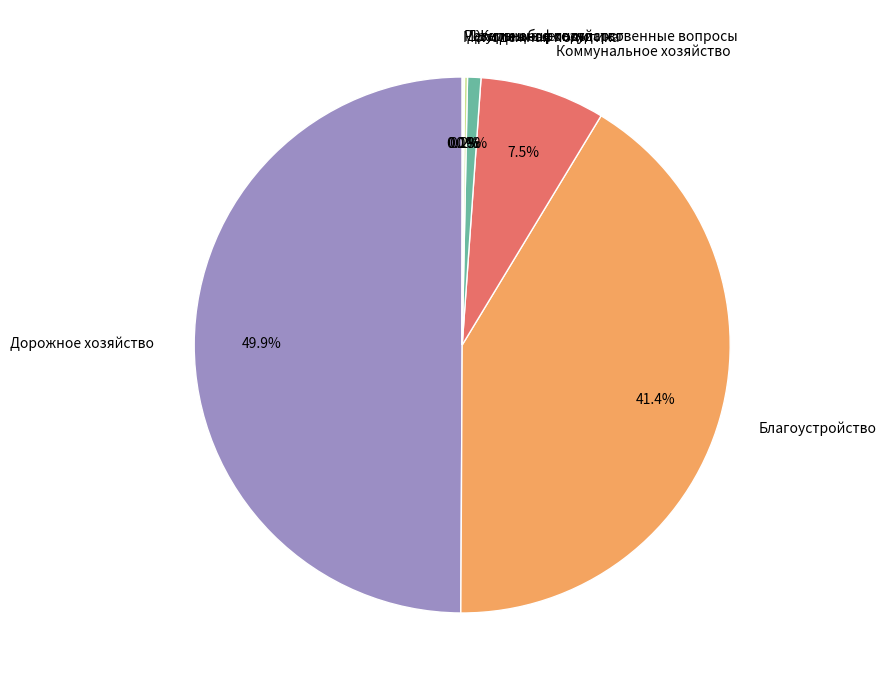

Does Благоустройство account for over 50% of the chart?

No